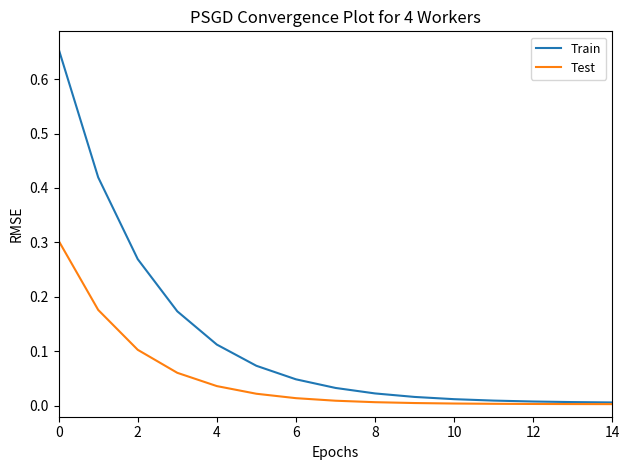

Which series has the largest total across all categories?

Train